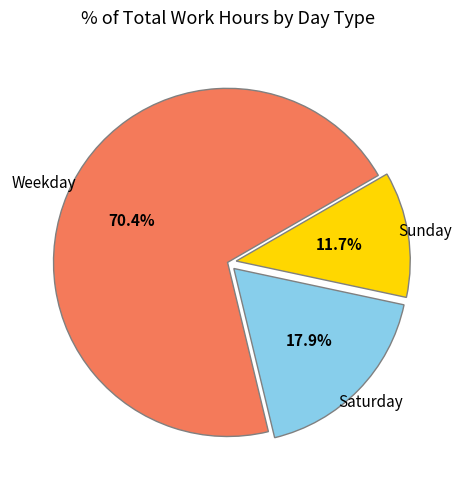

Is there a majority slice in this chart?

Yes